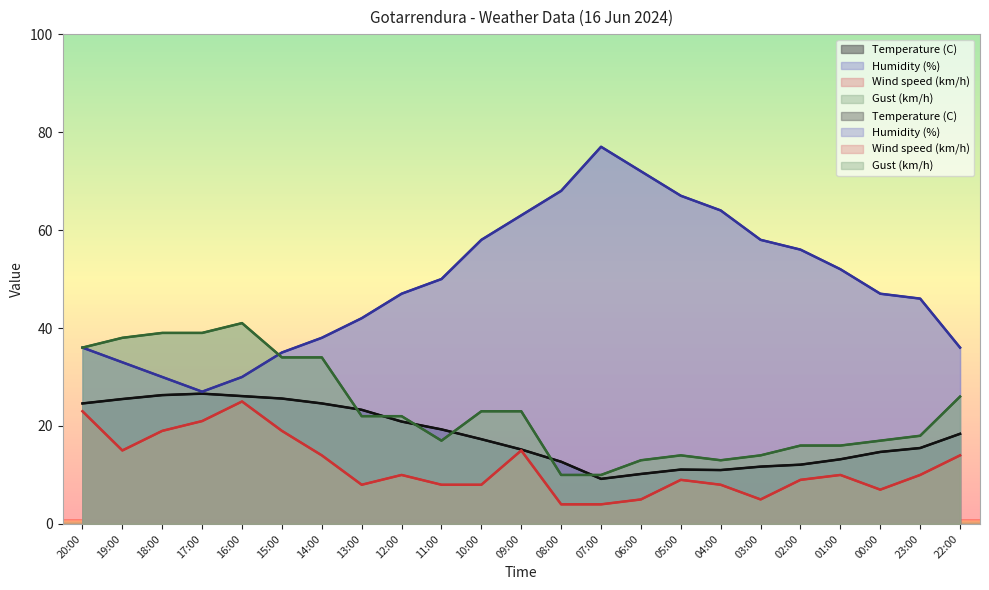

Where do Gust (km/h) and Humidity (%) first cross each other?

16:00 and 15:00